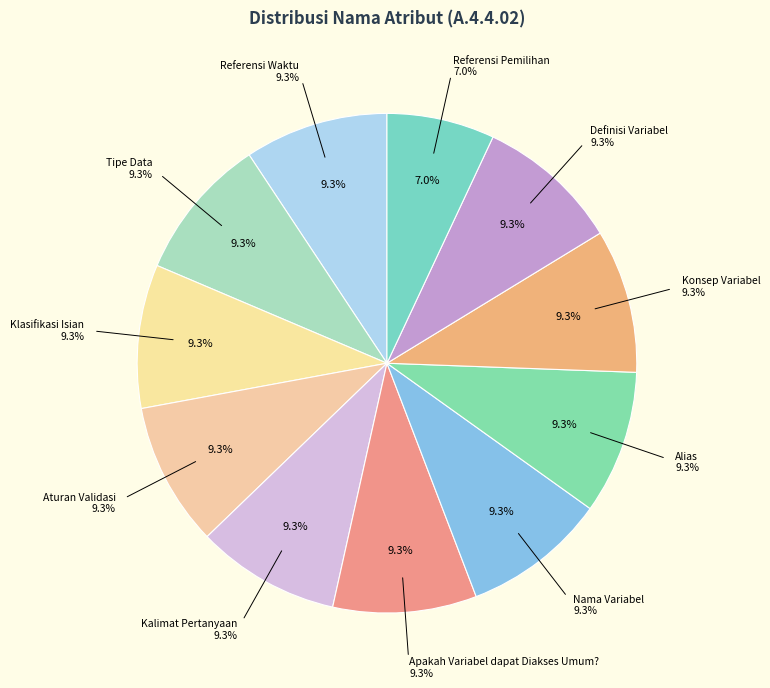

What portion of the pie excludes Apakah Variabel dapat Diakses Umum??

90.7%